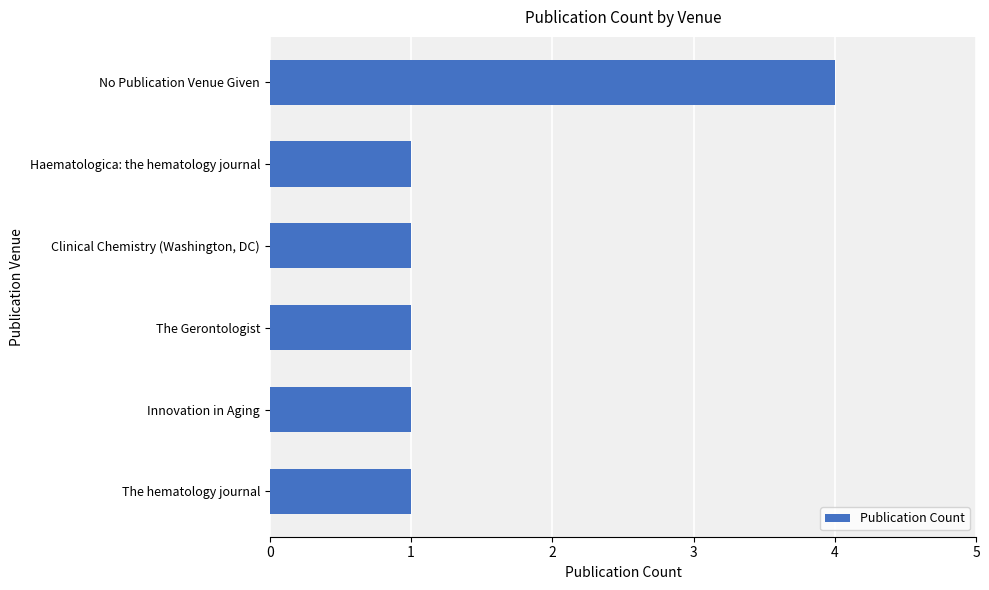

Does the chart contain any negative values?

No